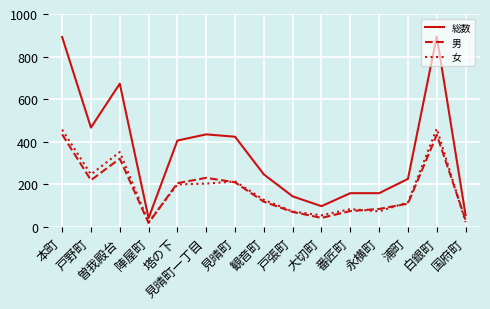

What is the minimum value for 総数?

42